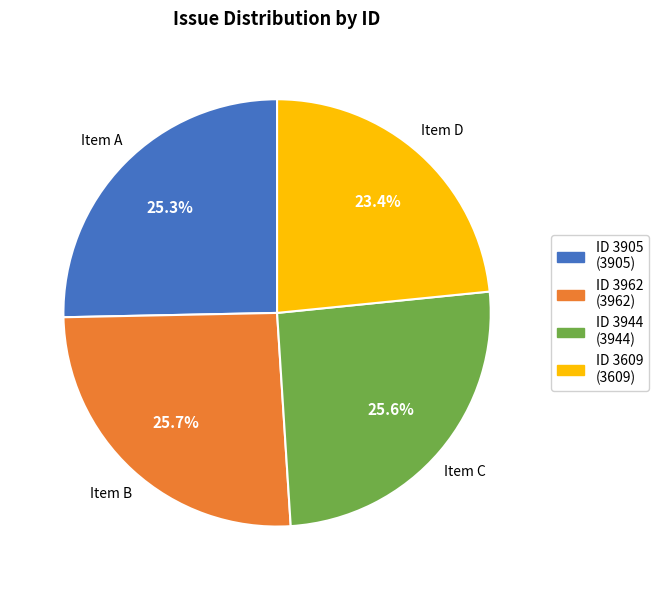

Is there a majority slice in this chart?

No